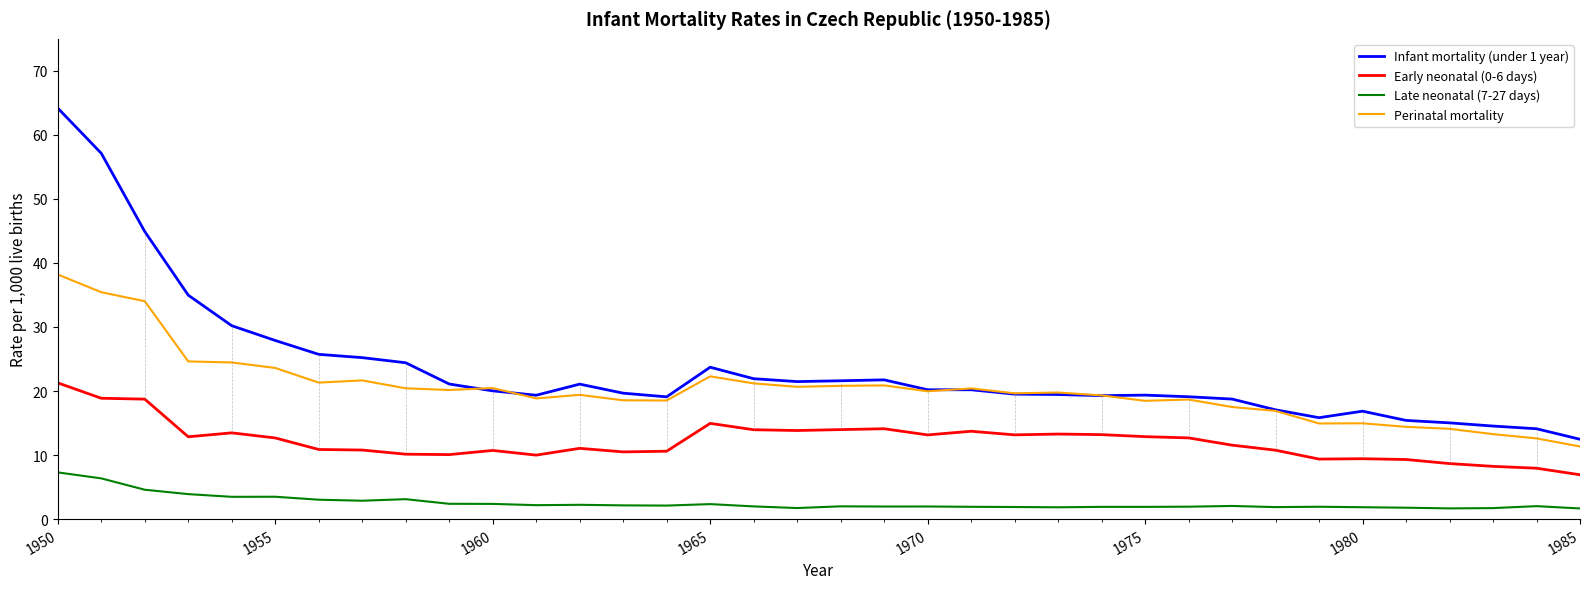

Which series has the largest range (max minus min)?

Infant mortality (under 1 year)